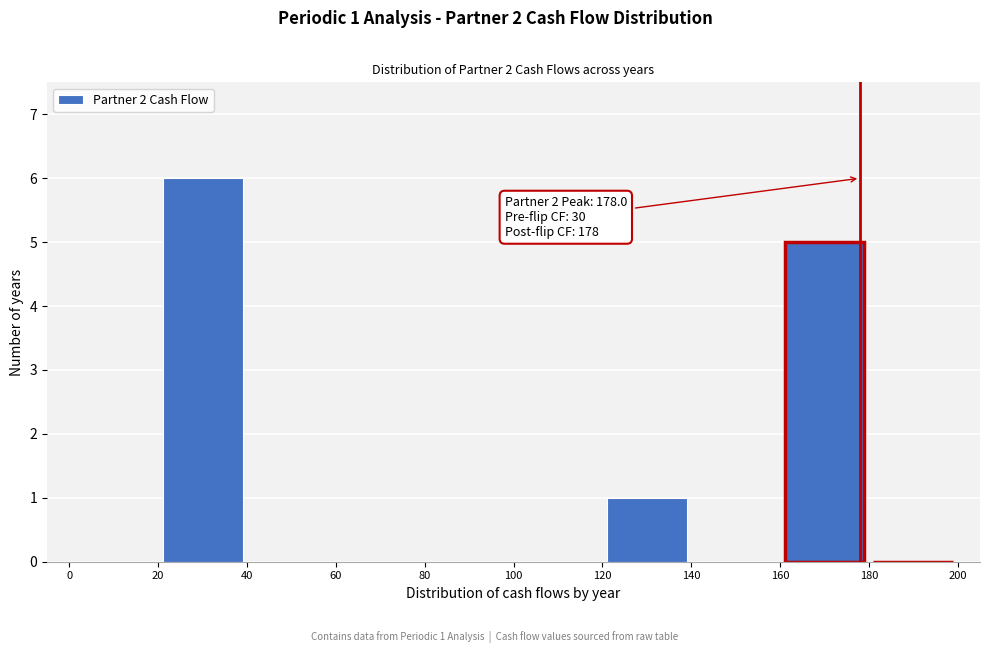

Which range on the x-axis has the tallest bar?

20 to 40